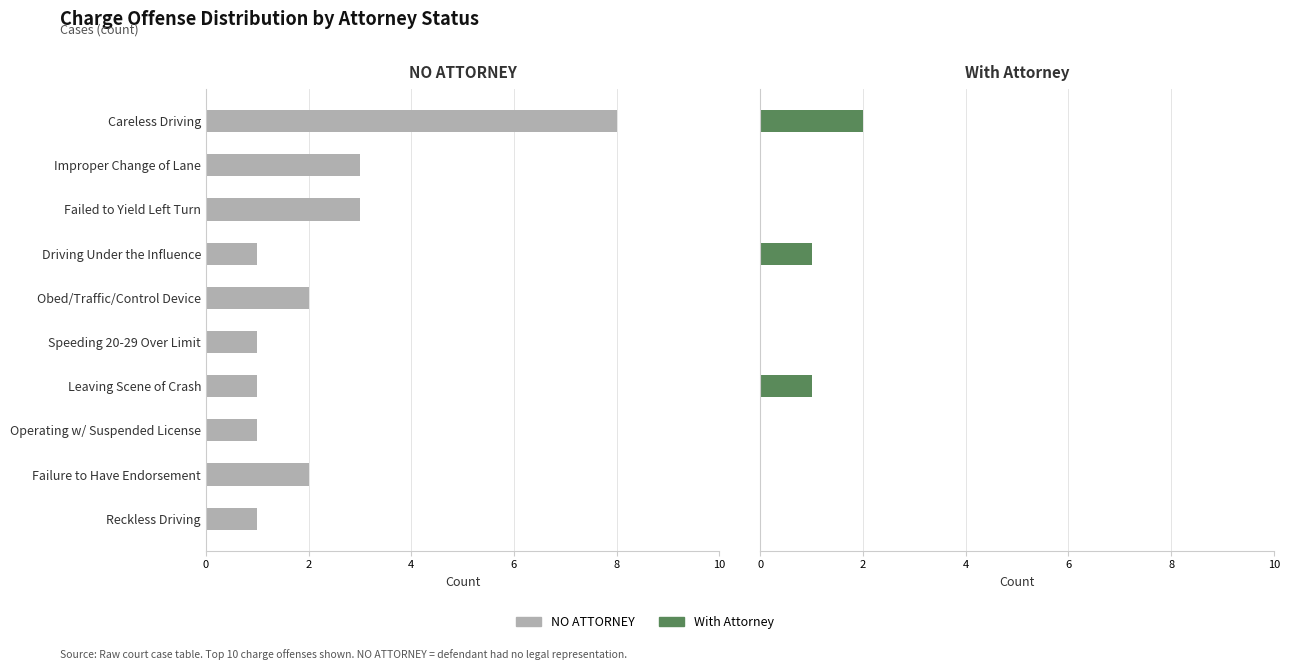

The value of With Attorney at Reckless Driving is 0. True or false?

True